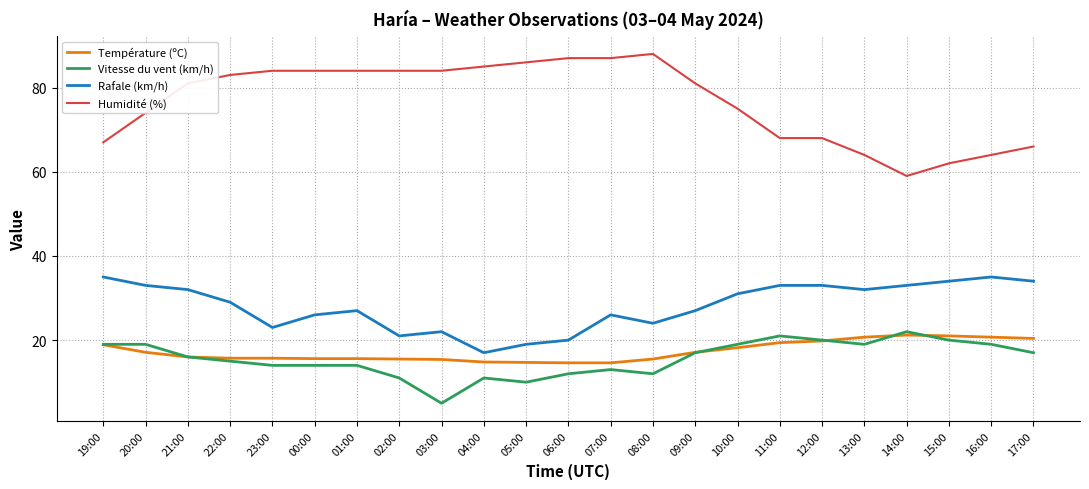

Read the Température (ºC) value at 04:00.

14.8